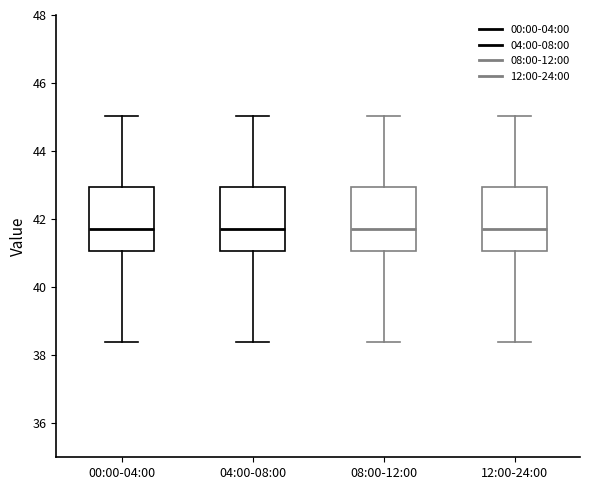

Reading left to right, transcribe this box plot: for each box, give where its median line is, the range the box spans, and where its two whiskers end, as read against the y-axis. The values are not printed on the chart, so give them approximately, as read against the axis.

00:00-04:00: median 41.8, box 41.0 to 43.0, whiskers 38.4 to 45.0
04:00-08:00: median 41.8, box 41.0 to 43.0, whiskers 38.4 to 45.0
08:00-12:00: median 41.8, box 41.0 to 43.0, whiskers 38.4 to 45.0
12:00-24:00: median 41.8, box 41.0 to 43.0, whiskers 38.4 to 45.0